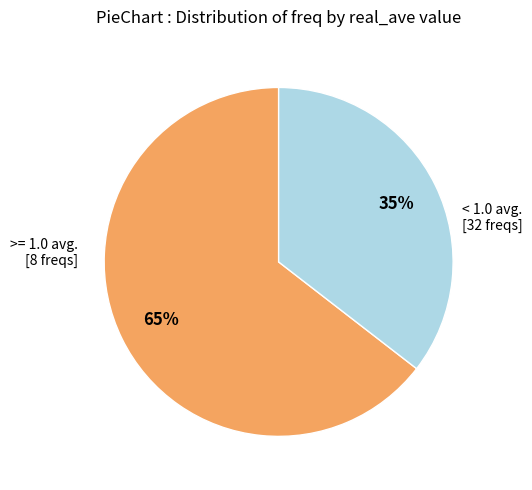

How many segments does this pie chart have?

2